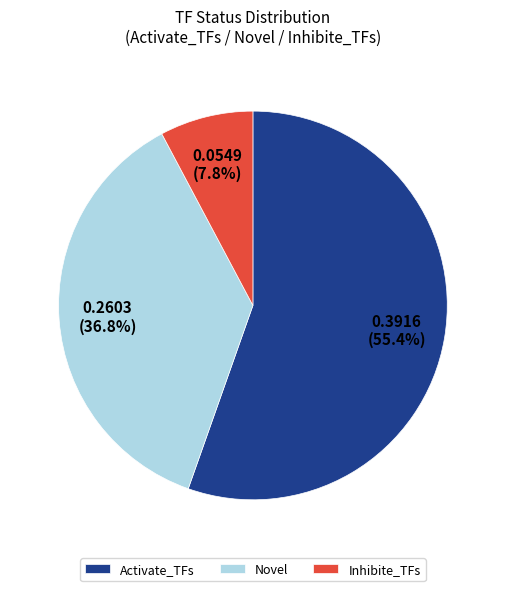

What portion of the pie excludes Inhibite_TFs?

92.2%